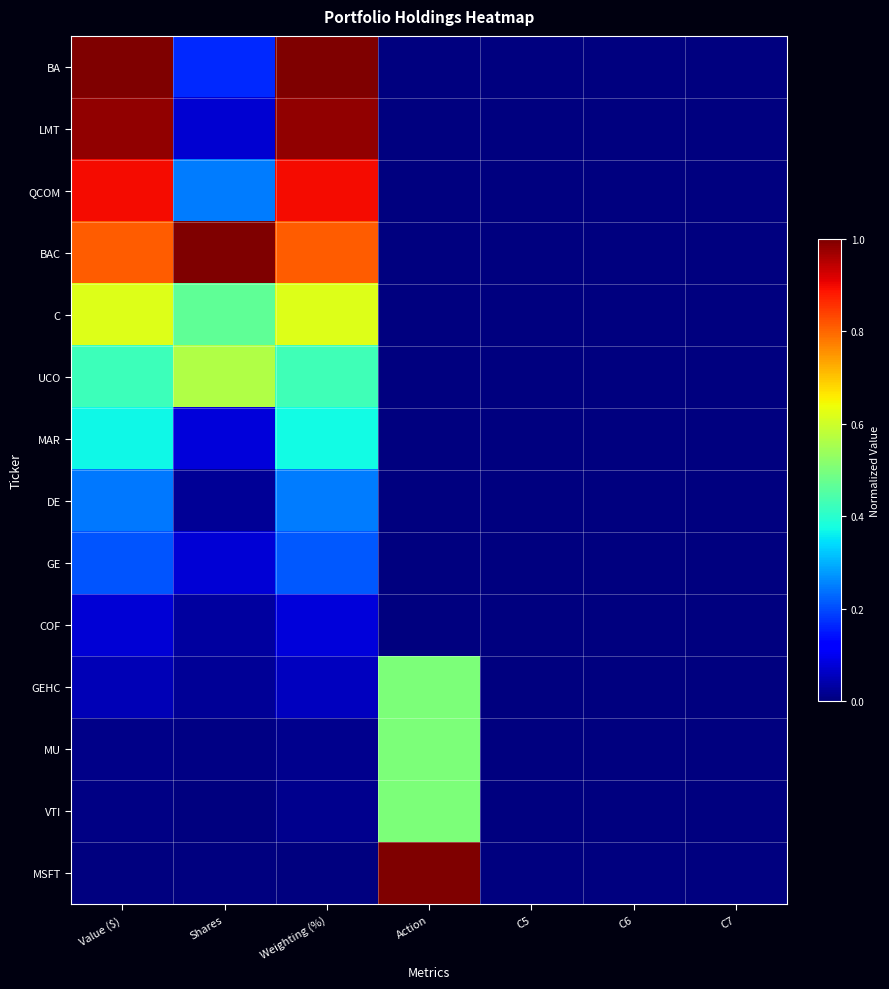

At how many categories does at least one series exceed 0?

4